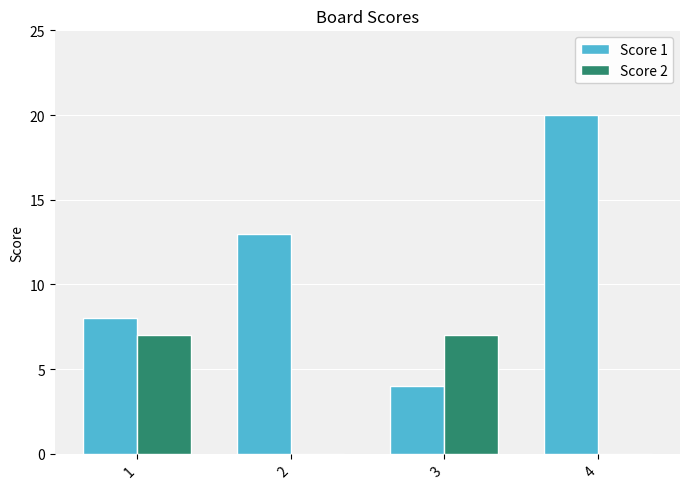

What is the sum of all Score 2 values?

14